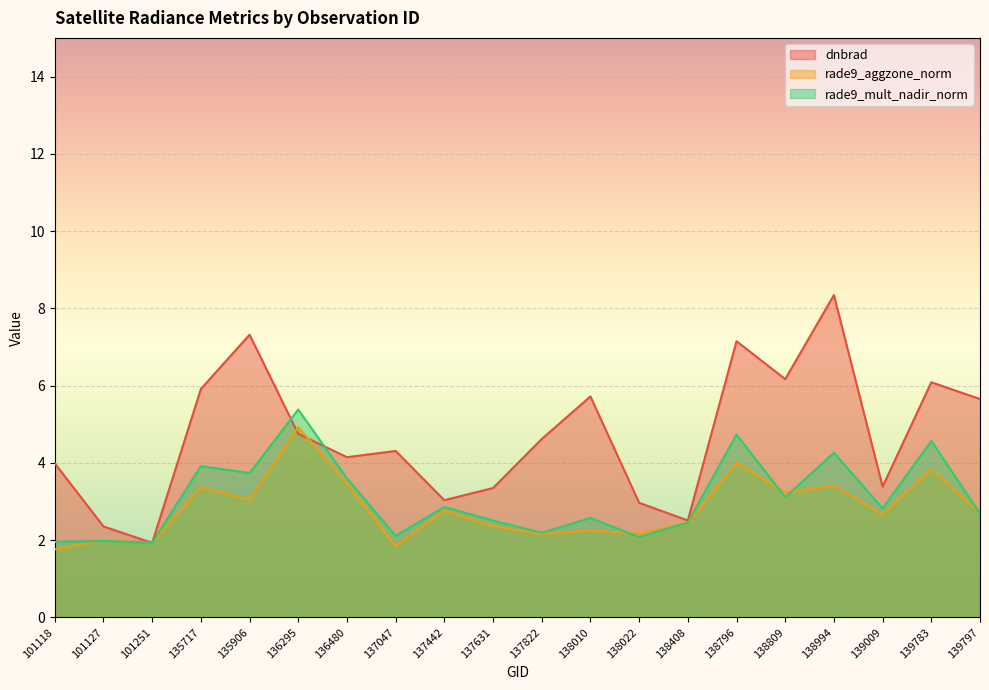

How many intersections are there between dnbrad and rade9_mult_nadir_norm?

4